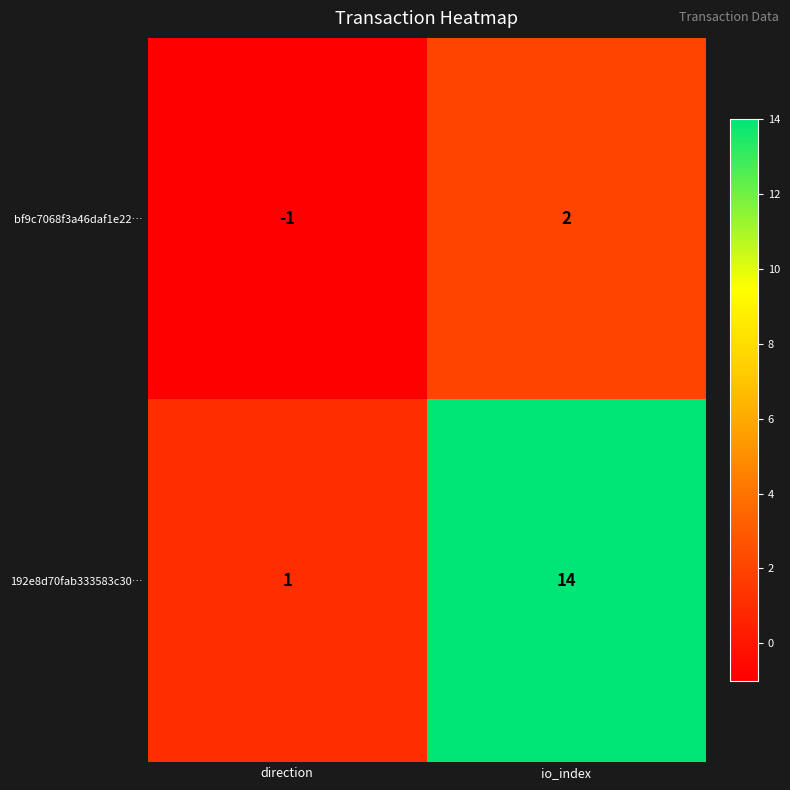

Which series changed the most between direction and io_index?

192e8d70fab333583c30…